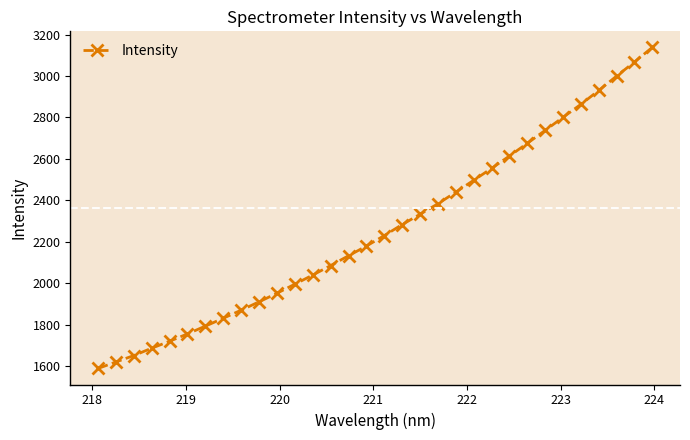

What is the minimum value shown in the chart?

1588.6